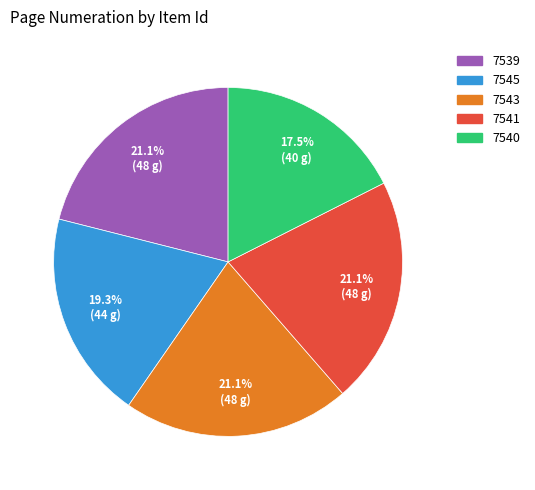

What is the ratio of the value at 7541 to the value at 7545?

1.1